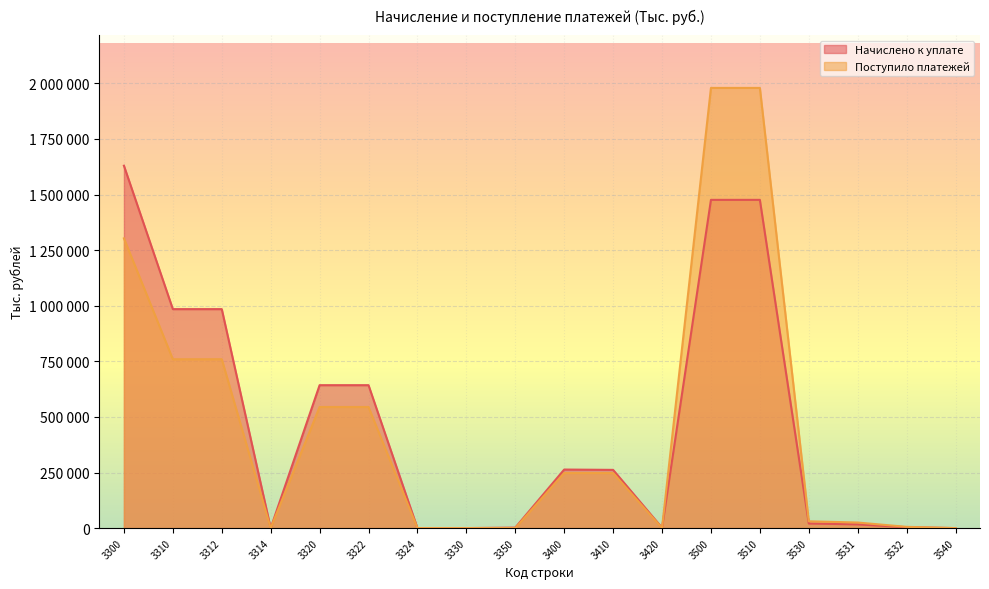

How many intersections are there between Поступило платежей and Начислено к уплате?

3